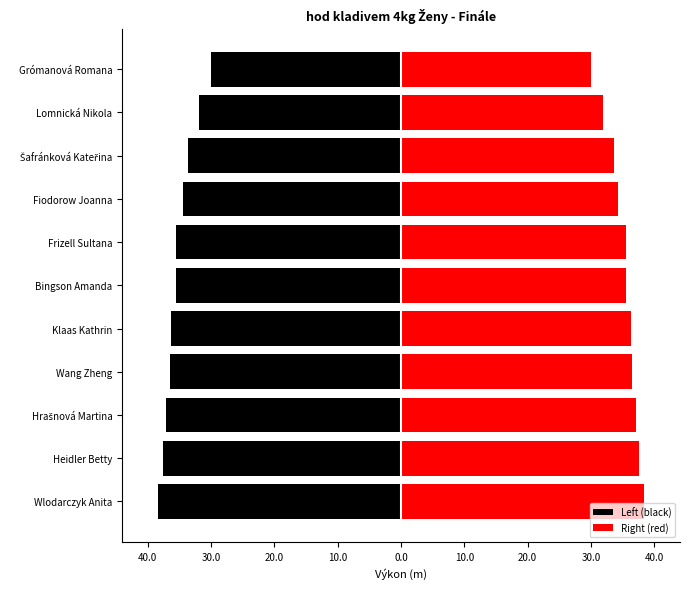

Which series has the largest range (max minus min)?

Left (black)